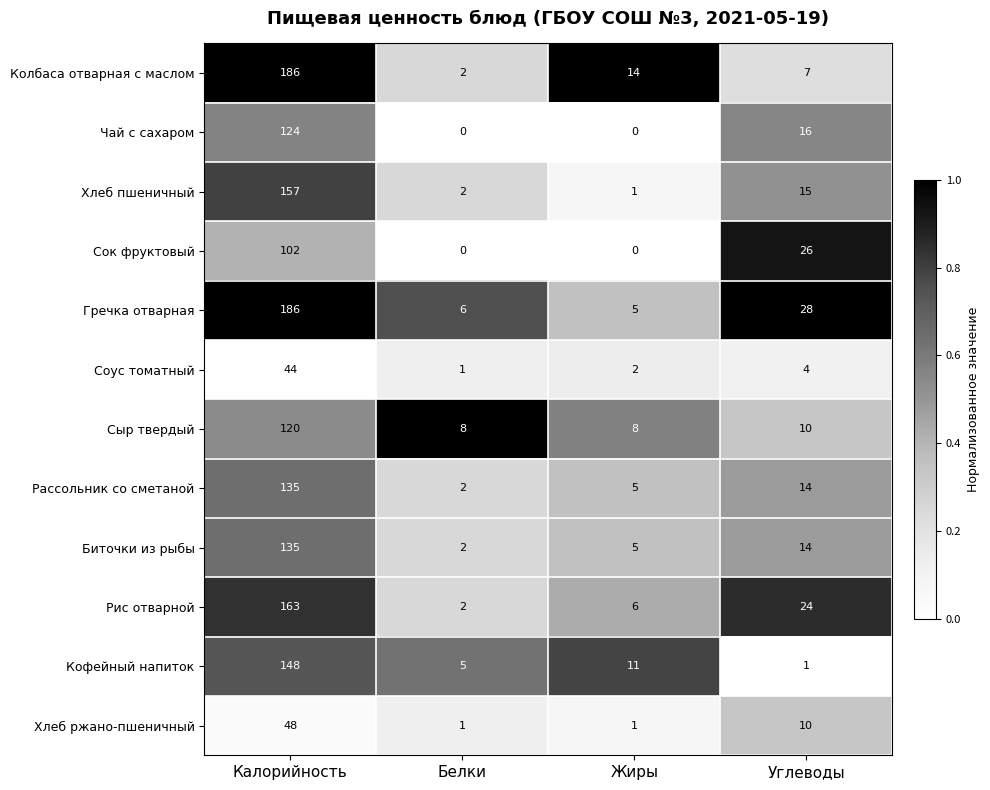

How many data points in Рис отварной are less than 24?

2